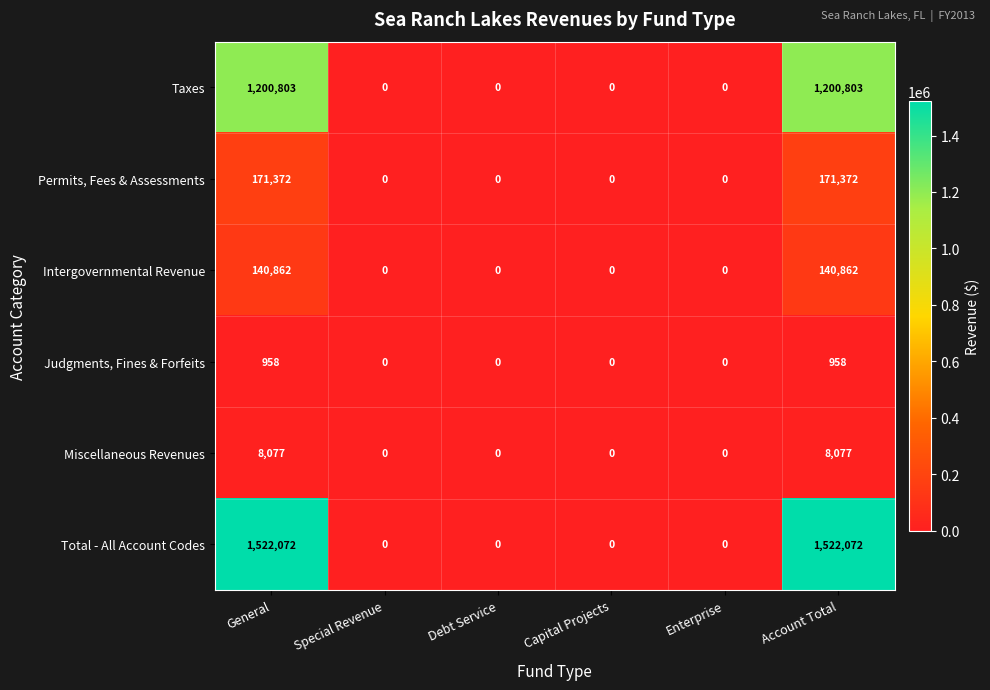

Rank the series by their maximum value, from lowest to highest.

Judgments, Fines & Forfeits, Miscellaneous Revenues, Intergovernmental Revenue, Permits, Fees & Assessments, Taxes, Total - All Account Codes